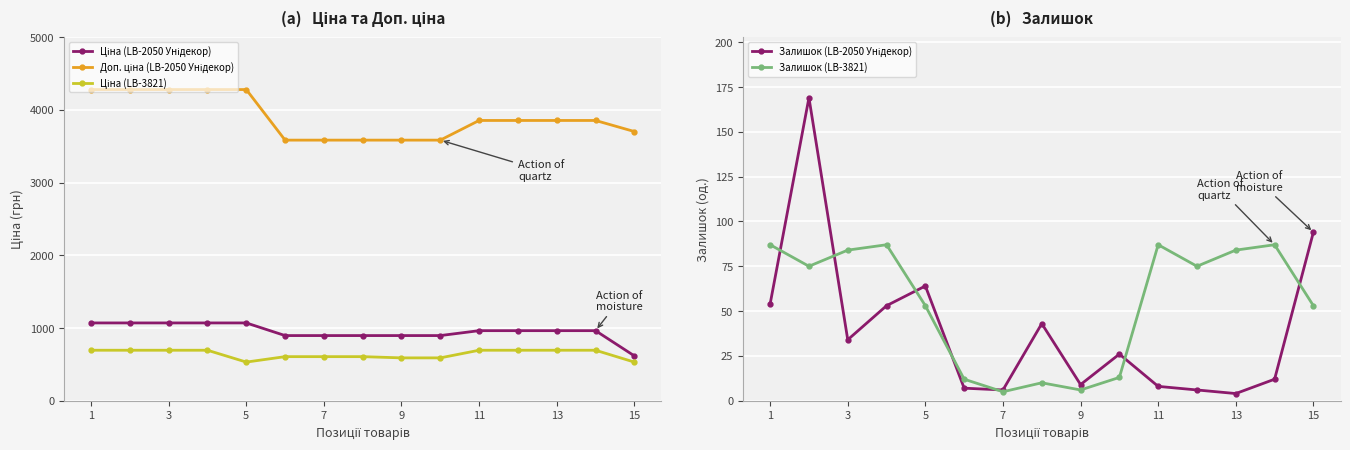

Is it true that Залишок (LB-3821) equals 53 at 5?

True